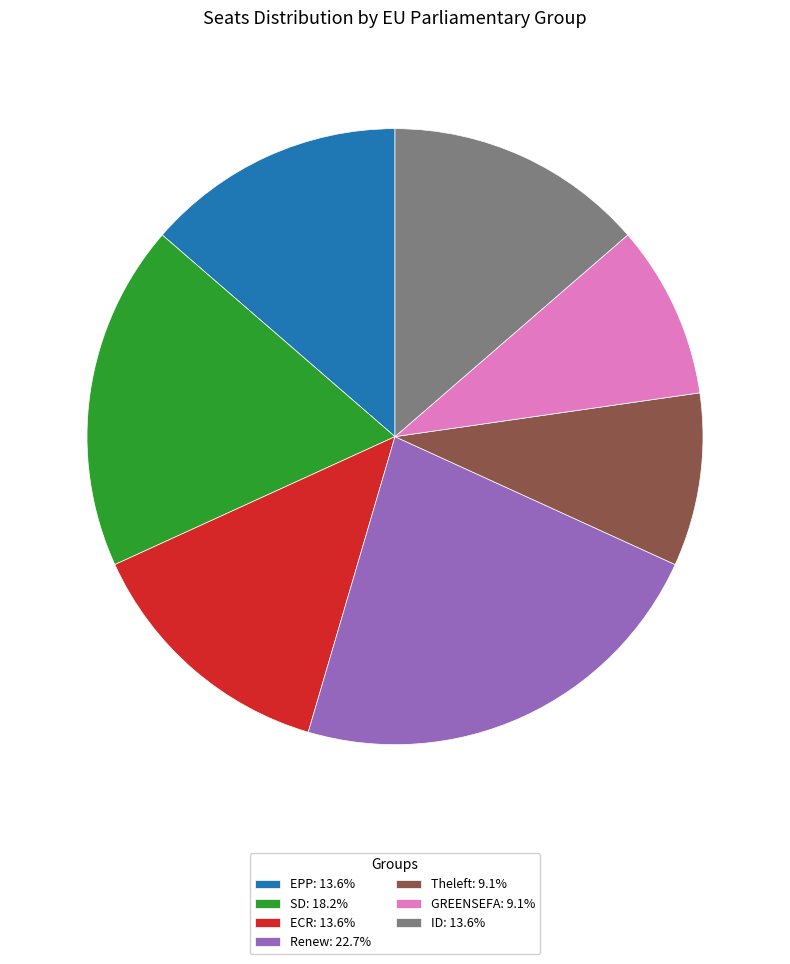

Is there any slice that represents more than half of the pie?

No